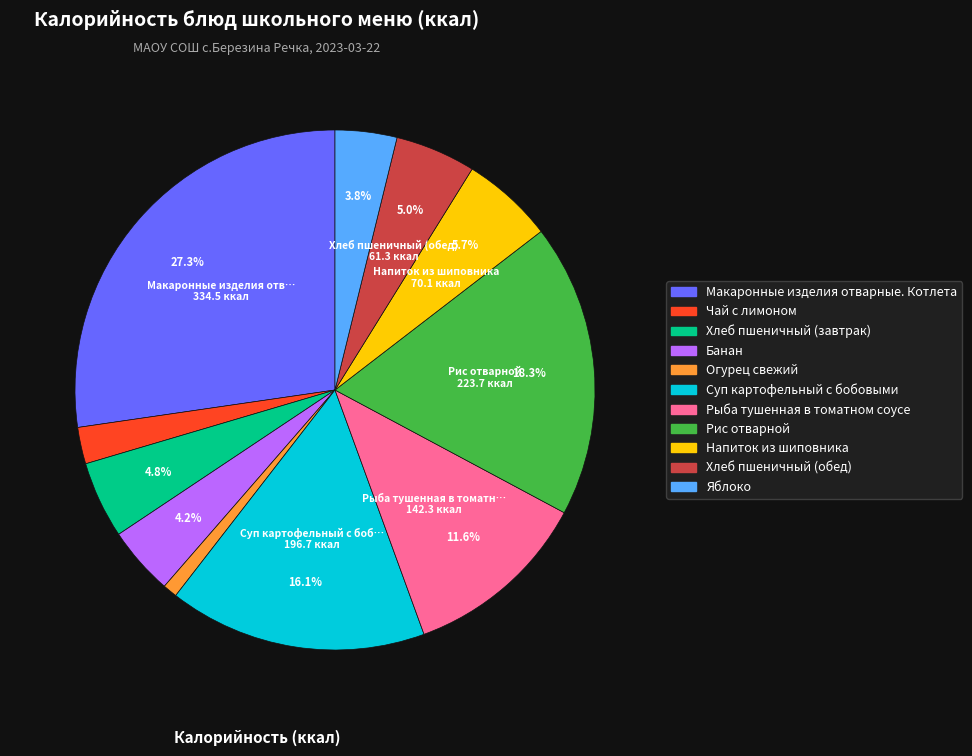

Is there a majority slice in this chart?

No